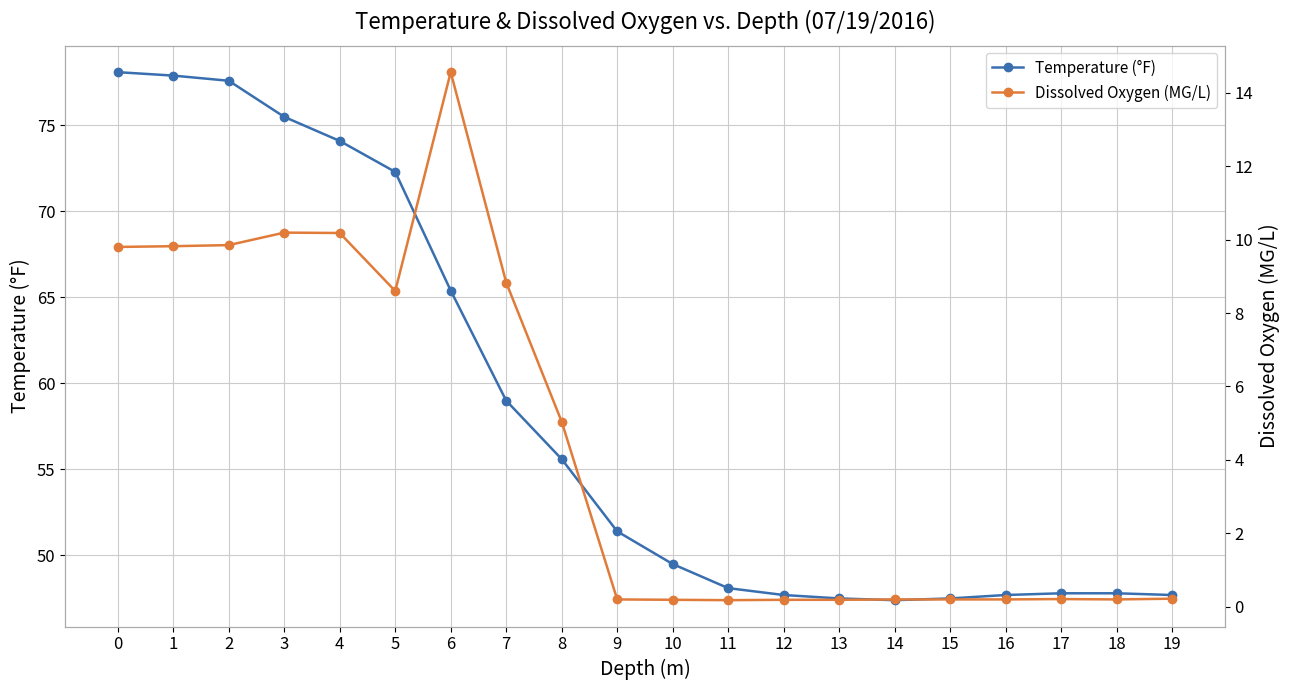

True or false: Temperature (°F) and Dissolved Oxygen (MG/L) intersect in this chart.

False